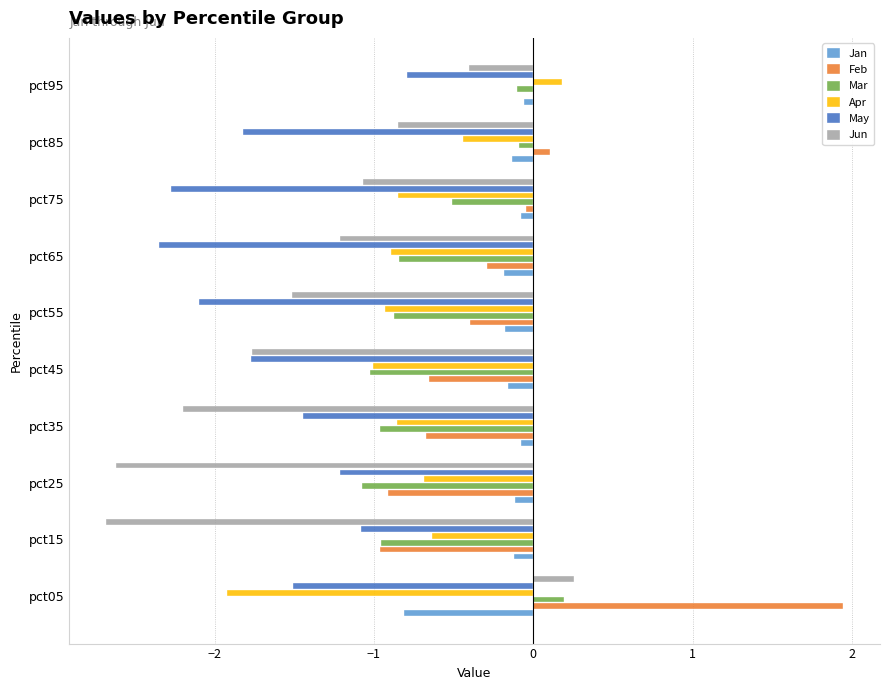

What is the average value of the Jun series?

-1.4